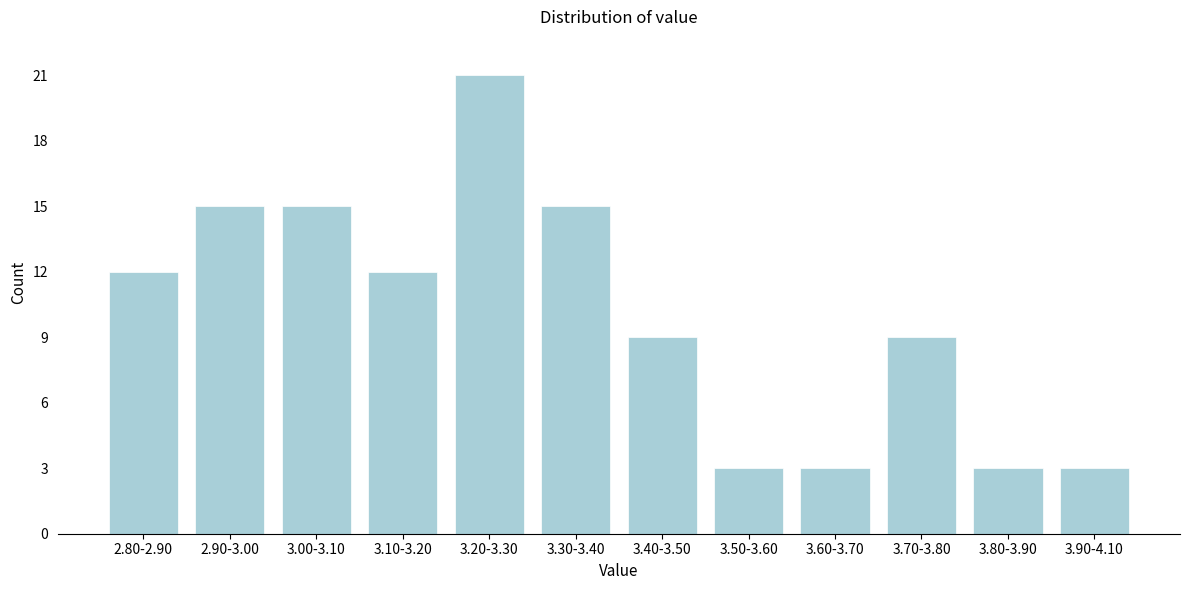

Reading left to right, extract all data points from this chart.

12	15	15	12	21	15	9	3	3	9	3	3